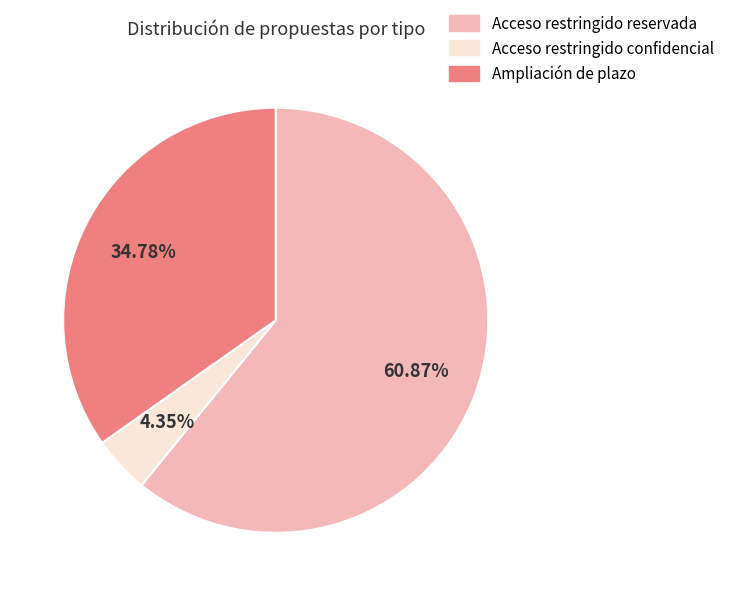

How much of the chart is everything except Ampliación de plazo?

65.2%